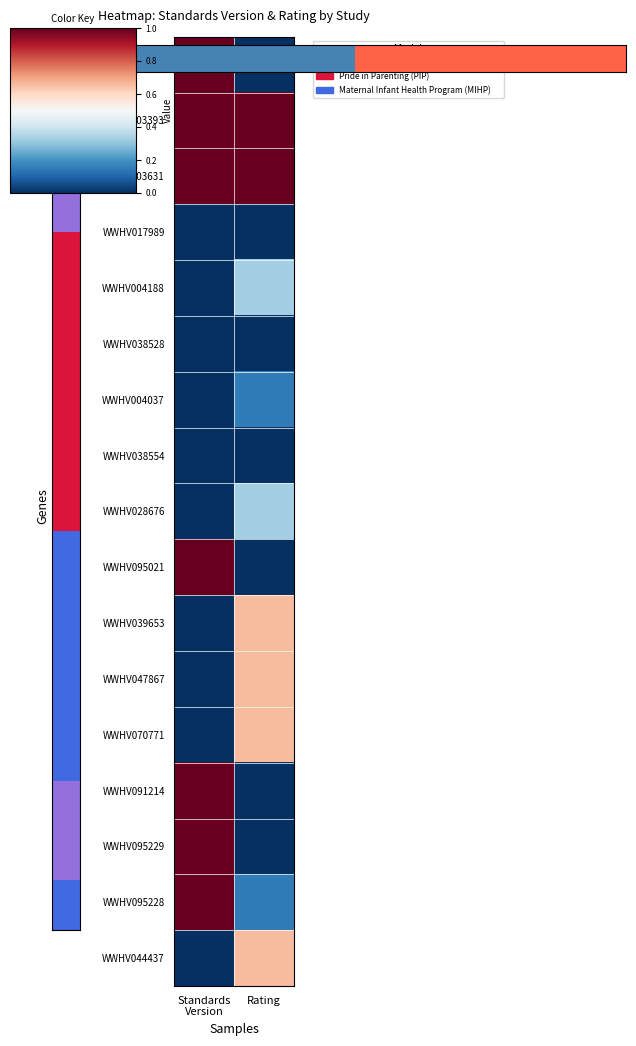

What is the spread (max minus min) of values at Standards
Version?

1.0